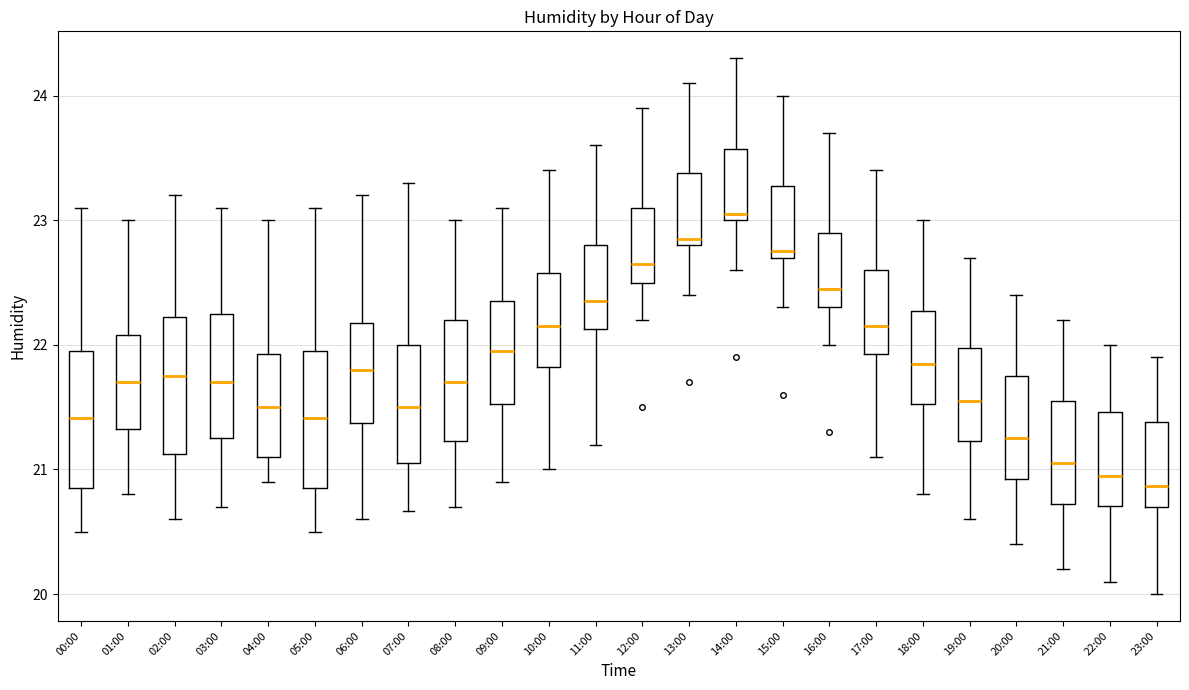

Where is the upper edge of the box for 15:00 on the y-axis? The values are not printed on the chart, so give them approximately, as read against the axis.

23.3